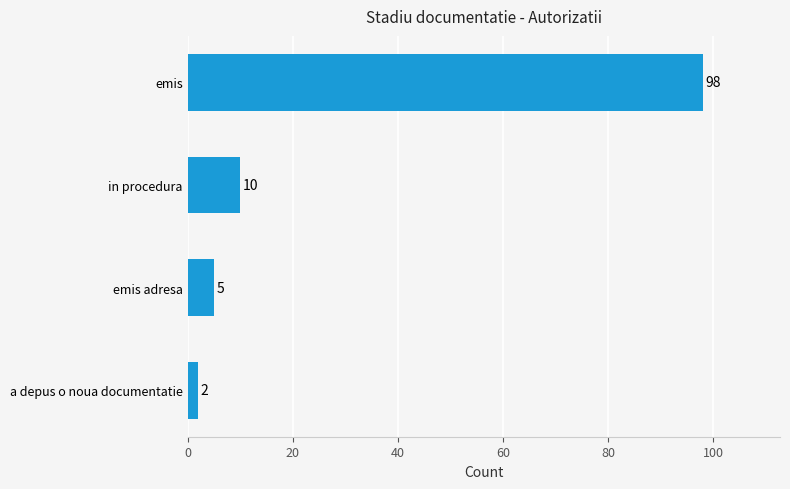

What is the difference between the maximum and minimum values?

96